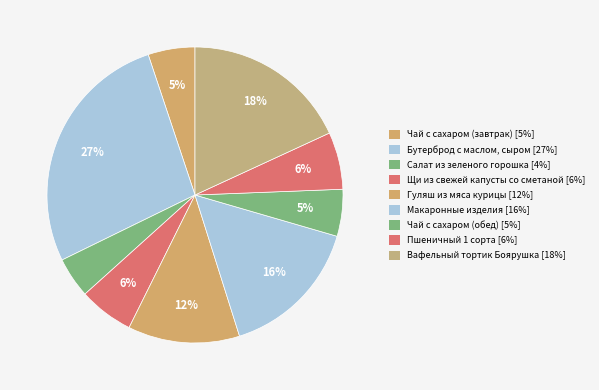

How many slices are in this pie chart?

9